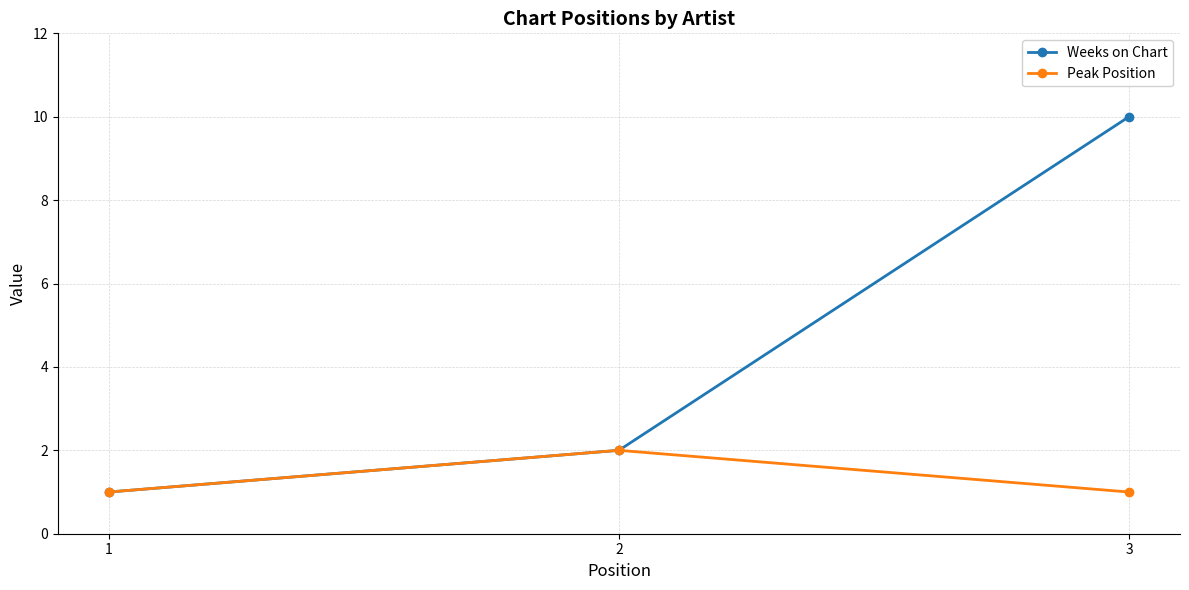

Rank the series by their average value, from lowest to highest.

Peak Position, Weeks on Chart